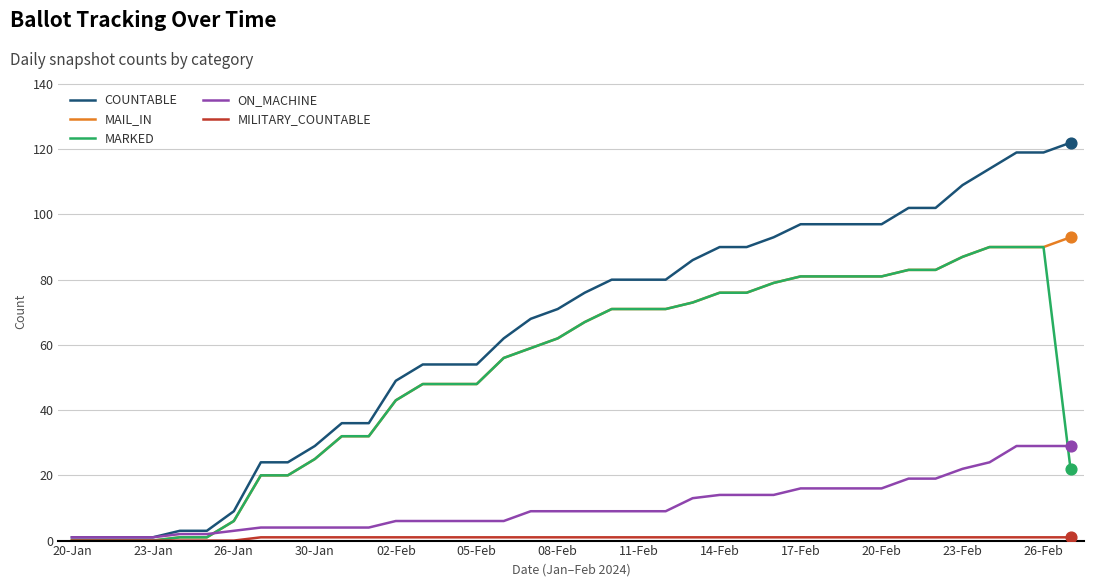

Which series has the largest total across all categories?

COUNTABLE